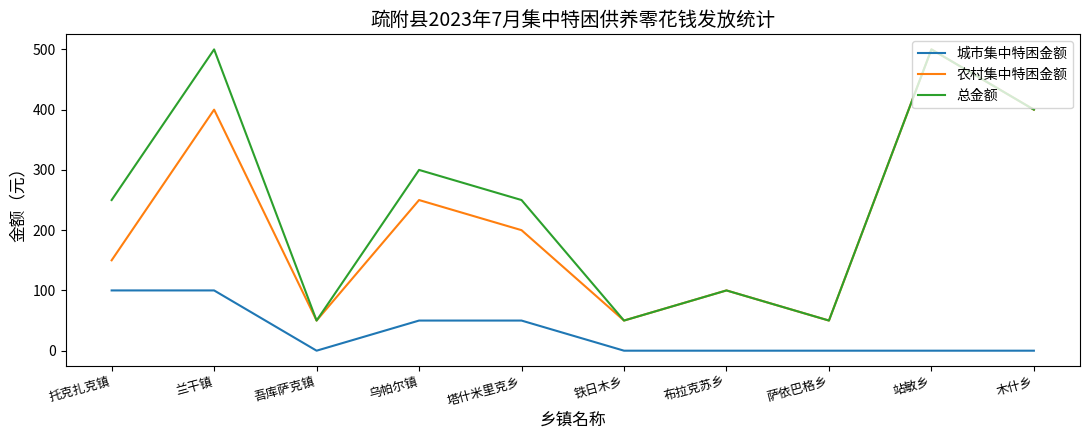

What is the total value across all series at 木什乡?

800